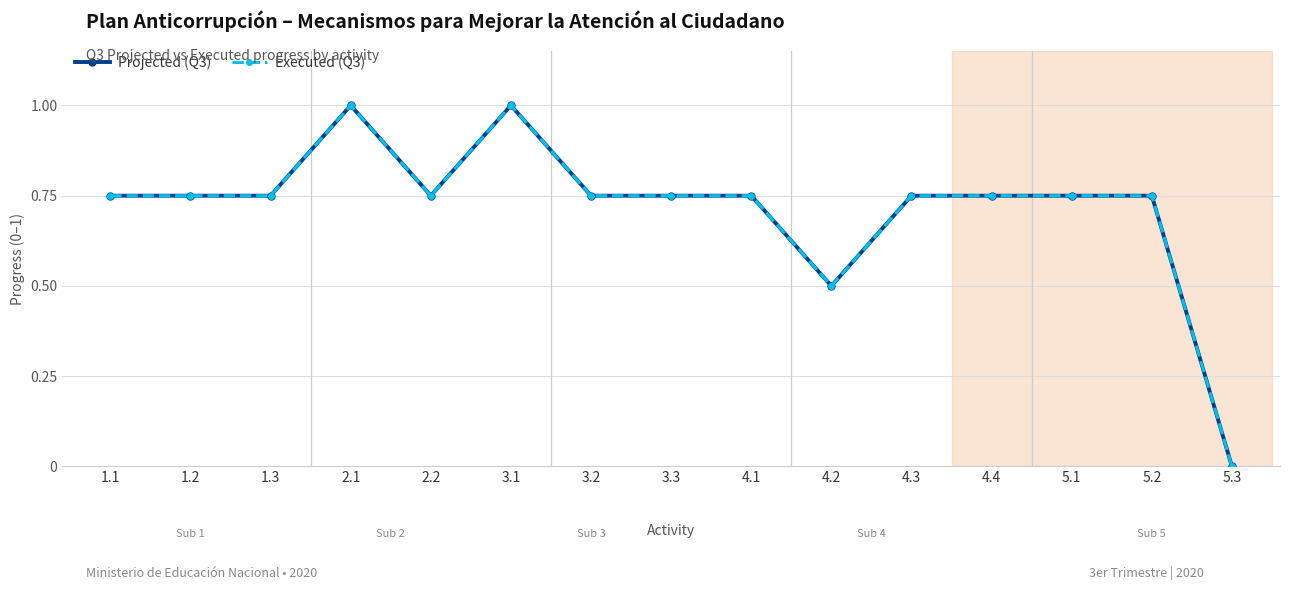

Is this an area chart (filled region under the line)?

No